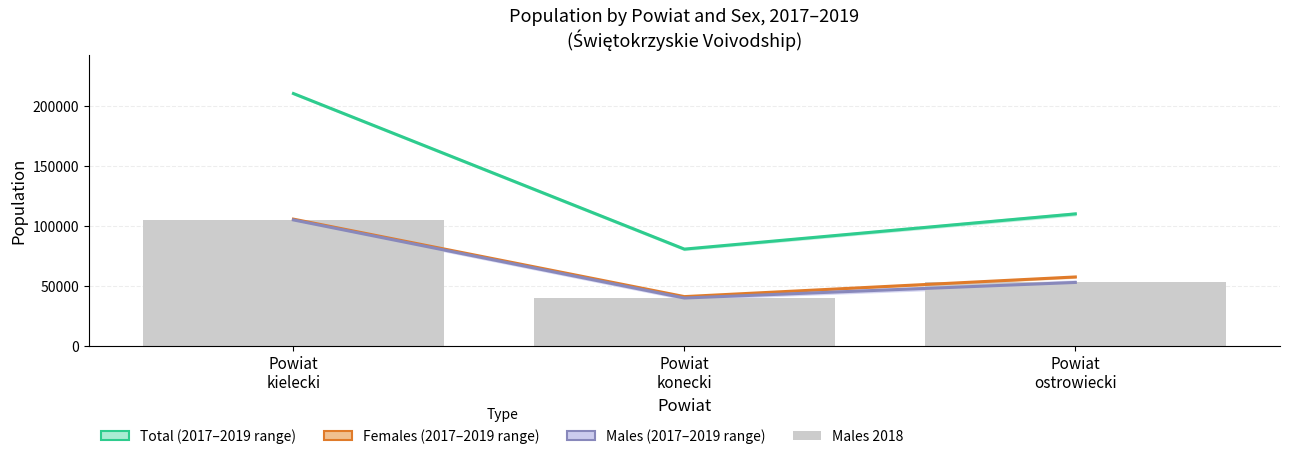

What position from the left is Powiat
ostrowiecki?

3